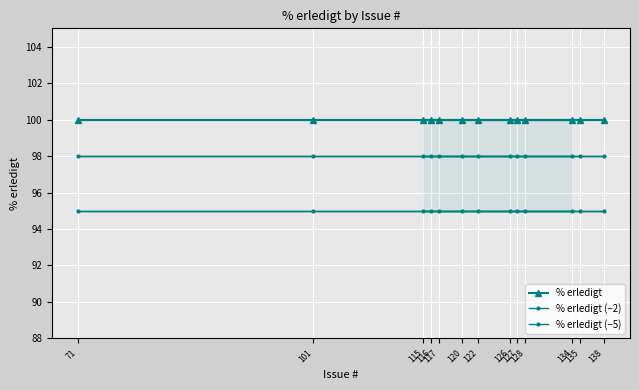

At which label is % erledigt (−2) closest to 98?

134